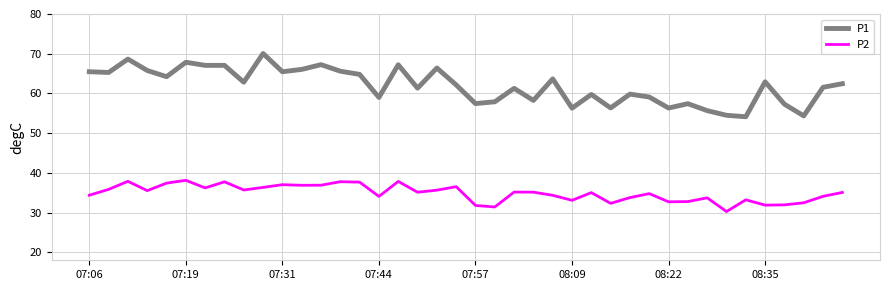

Rank the series by their average value, from highest to lowest.

P1, P2